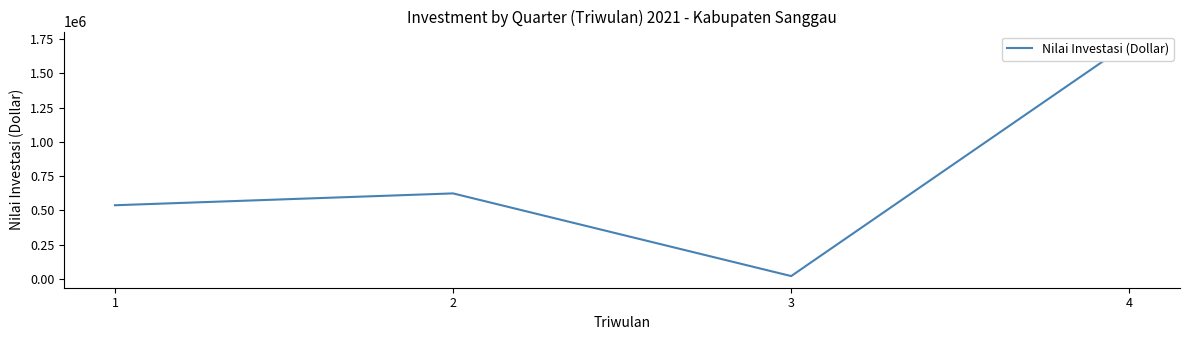

What is the sum of the values at 3 and 4?

1741131.3